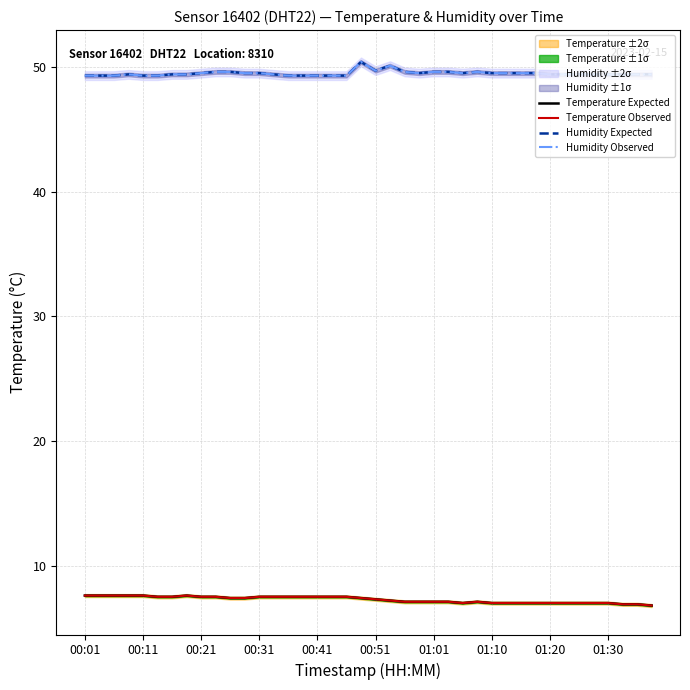

What is the minimum value for Humidity Observed?

49.3